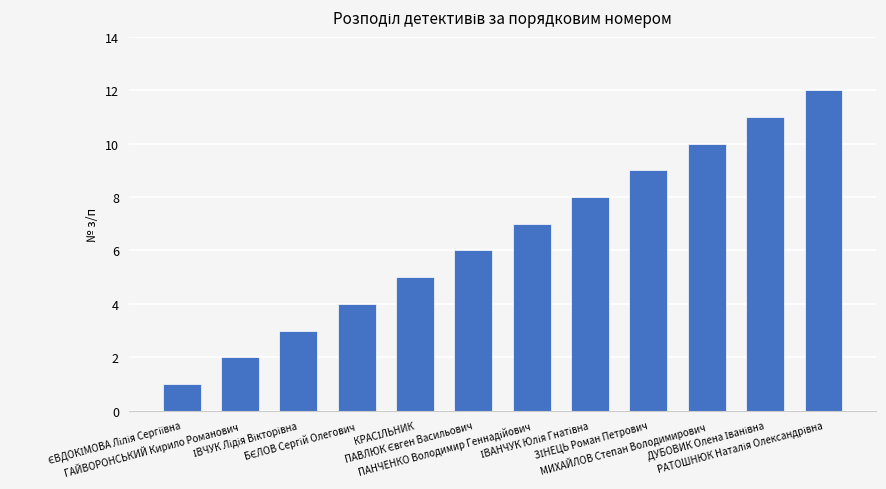

What is the greatest value displayed?

12